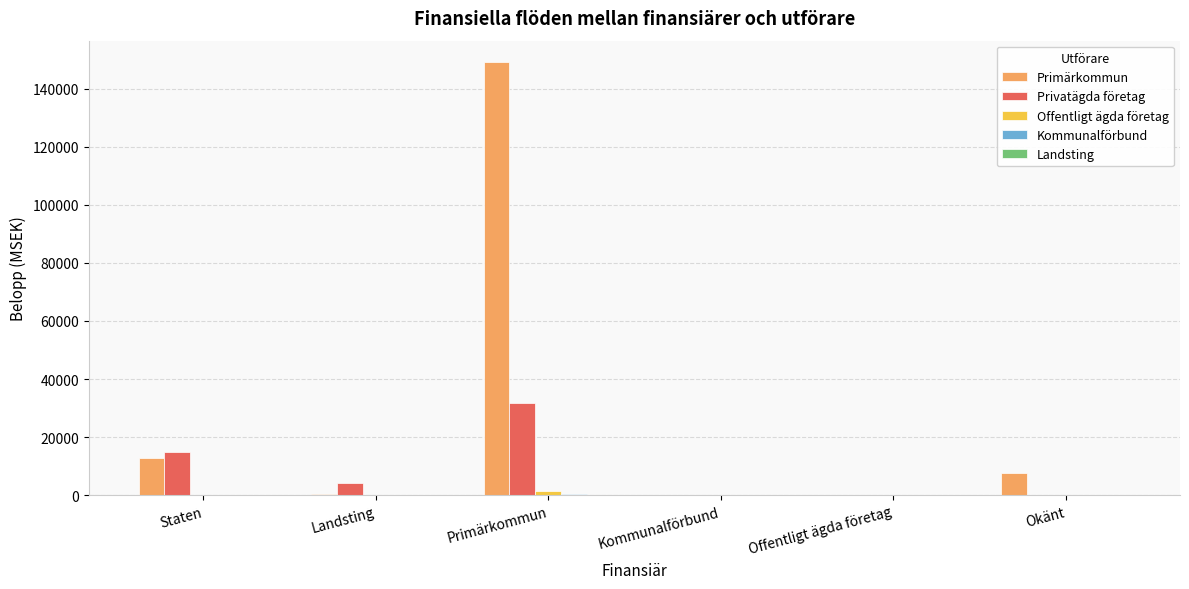

Which category has the highest value across all series?

Primärkommun